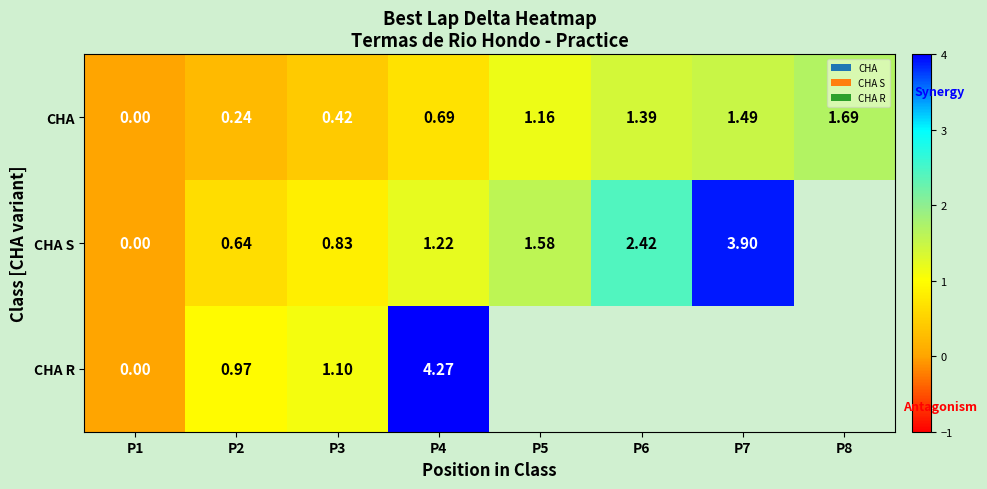

How many distinct data groups are displayed?

3